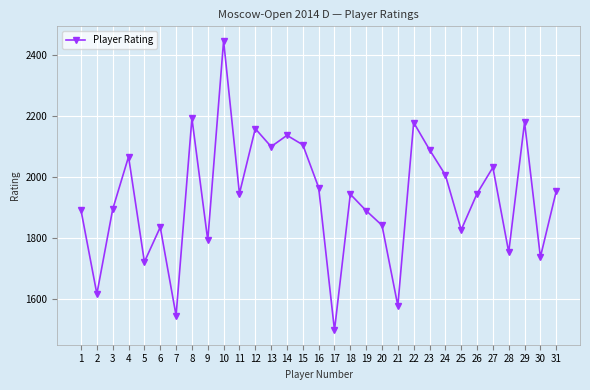

How many lines are shown in the chart?

1